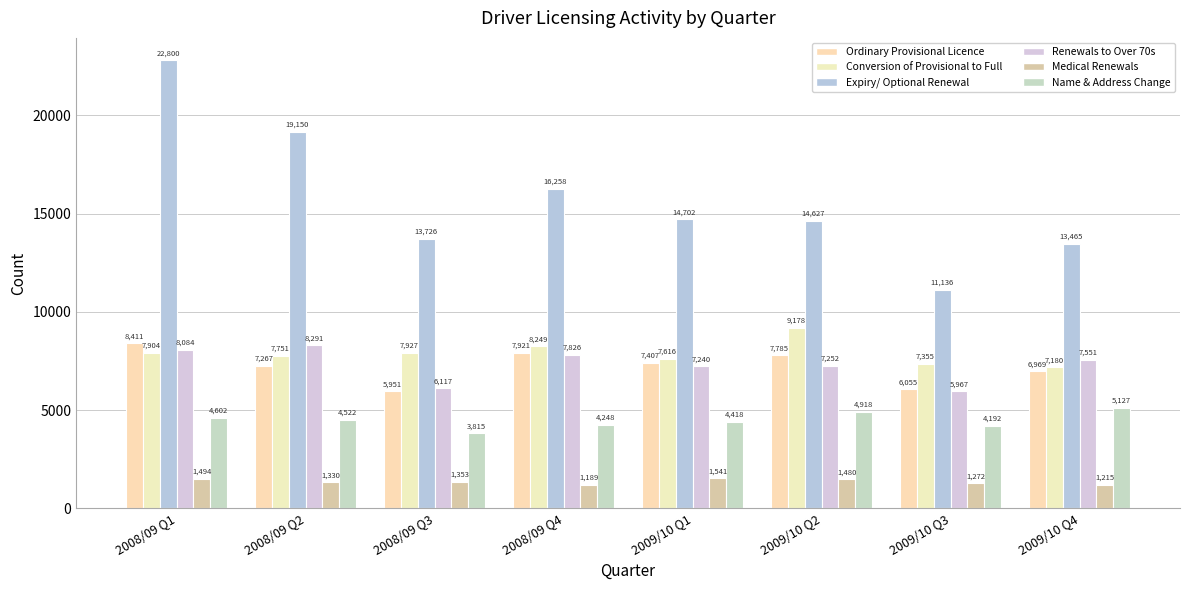

Is the value of Medical Renewals at 2009/10 Q4 greater than the value of Name & Address Change at 2009/10 Q2?

No